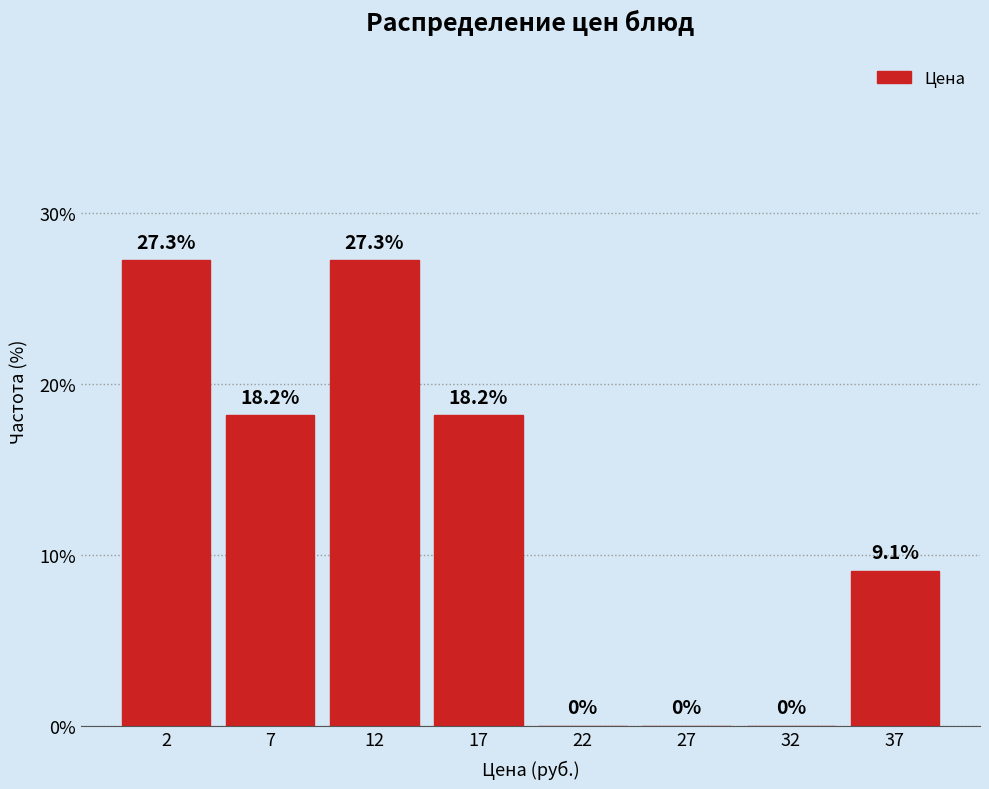

Reading right to left, list all the values displayed in this chart.

37=9.1	32=0.0	27=0.0	22=0.0	17=18.2	12=27.3	7=18.2	2=27.3